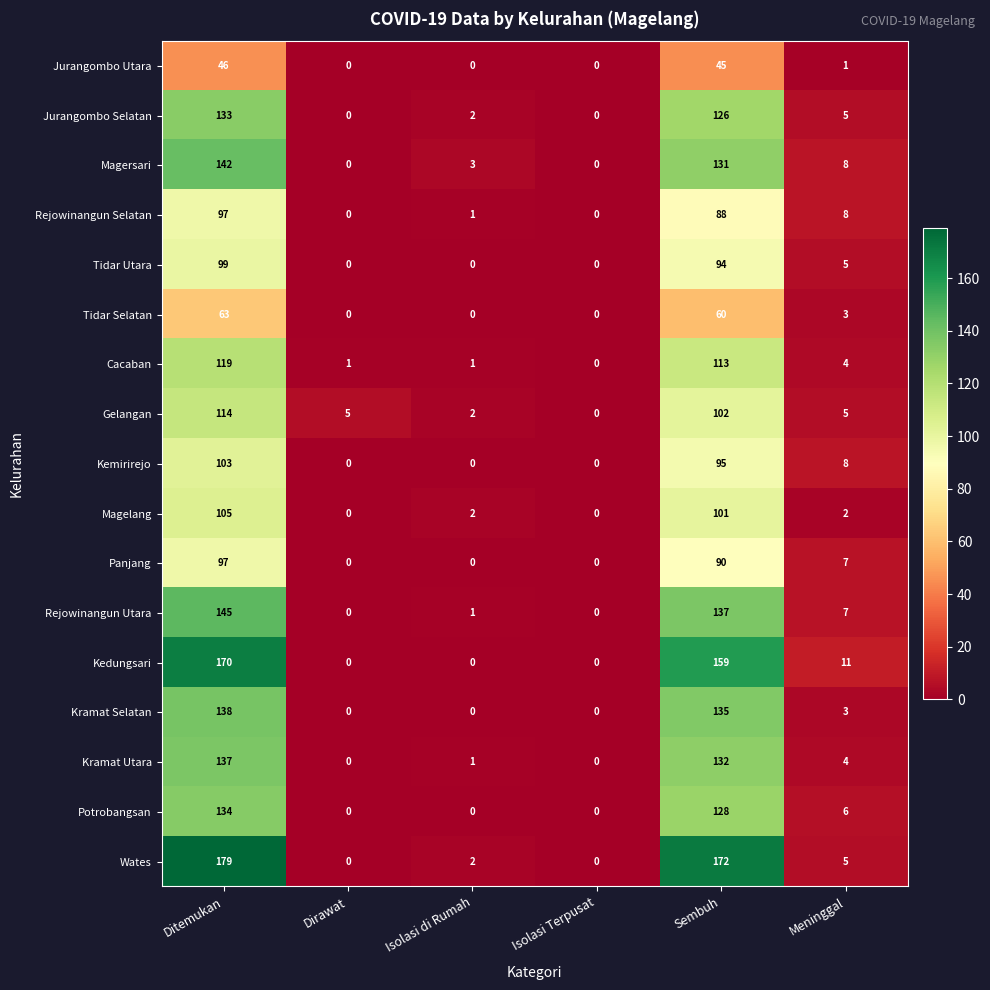

Which series has the largest range (max minus min)?

Wates